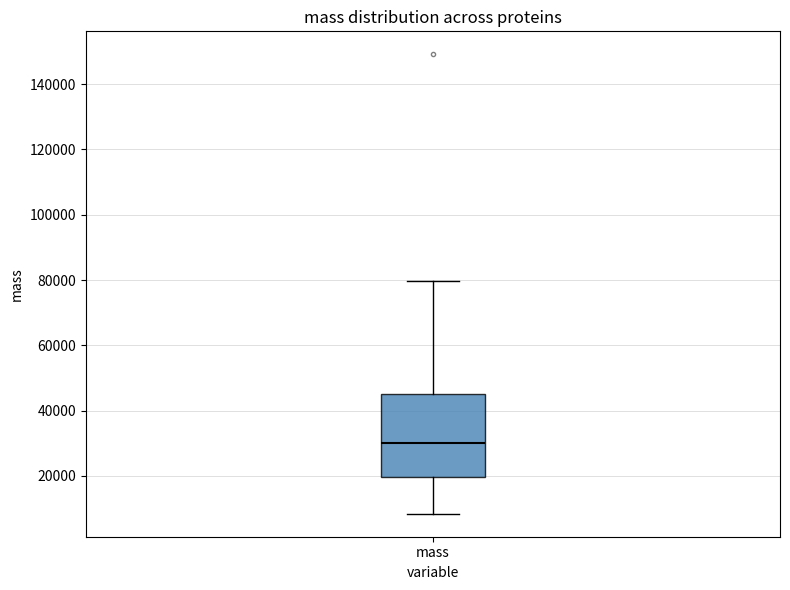

Where does the lower whisker of the box for mass end on the y-axis? The values are not printed on the chart, so give them approximately, as read against the axis.

8000